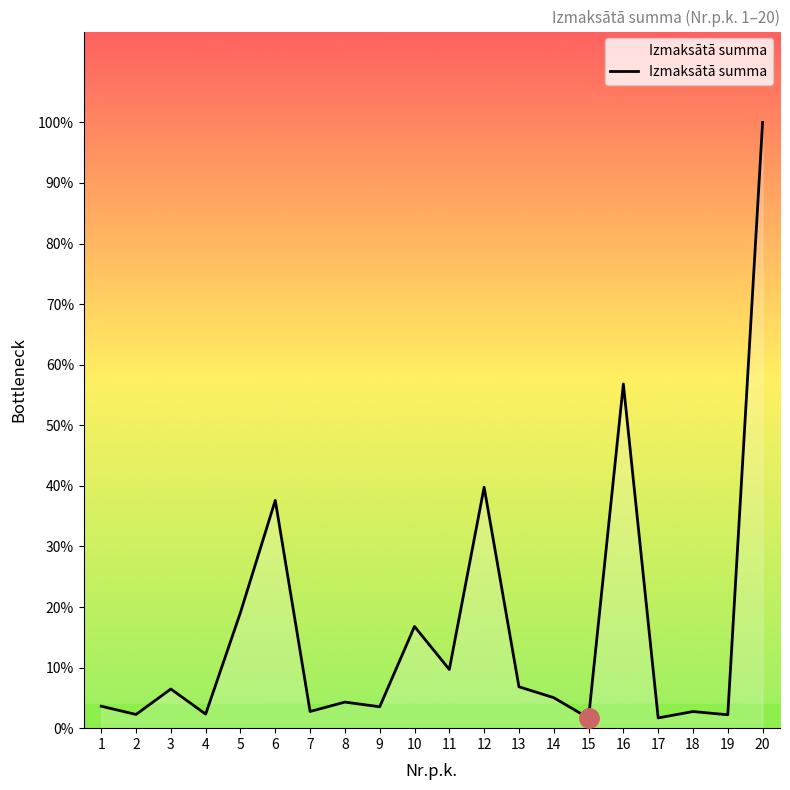

How many interior local peaks (higher than both neighbors) does the data have?

7